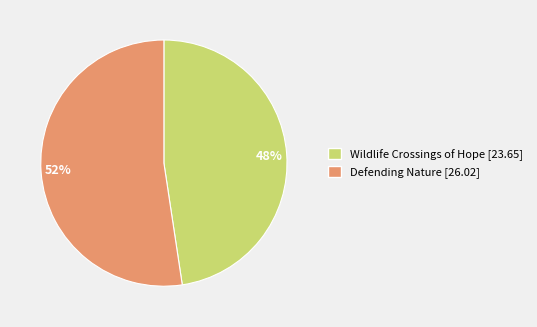

Approximately how many times larger is the value at 48% compared to 52%?

0.9